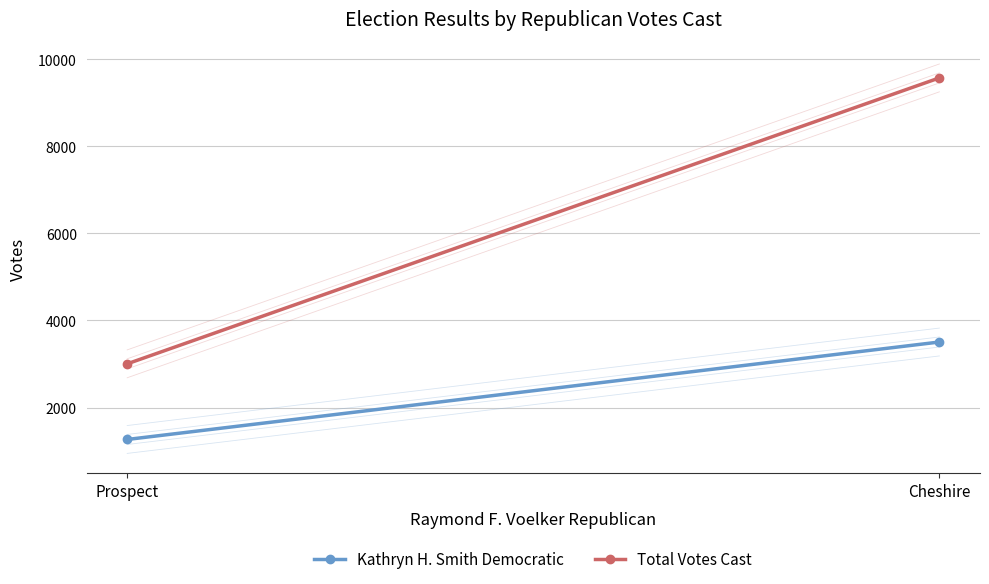

What is the difference between the highest and lowest values at Prospect?

1737